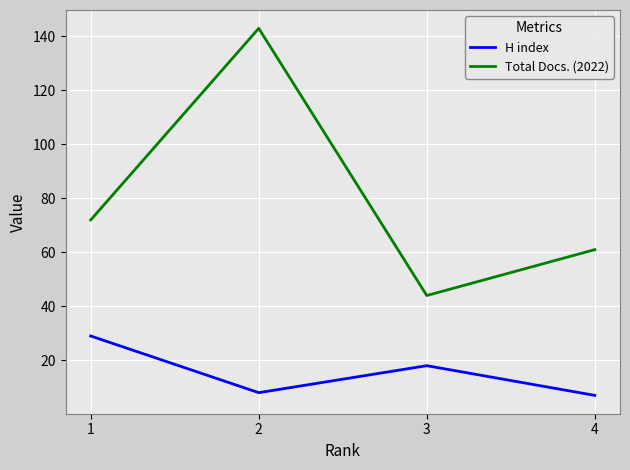

What is the total value across all series at 3?

62